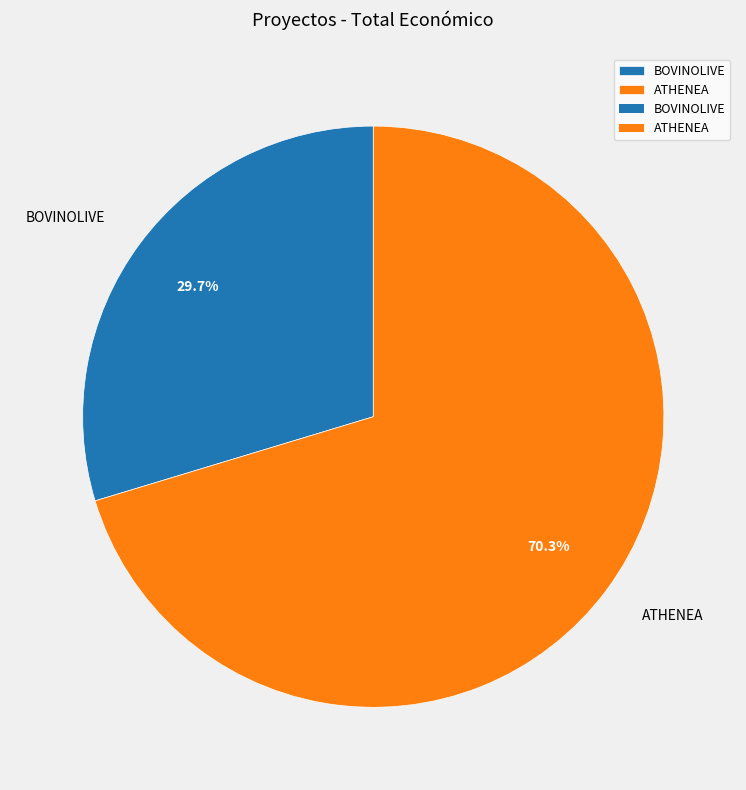

Is ATHENEA the majority of the pie?

Yes